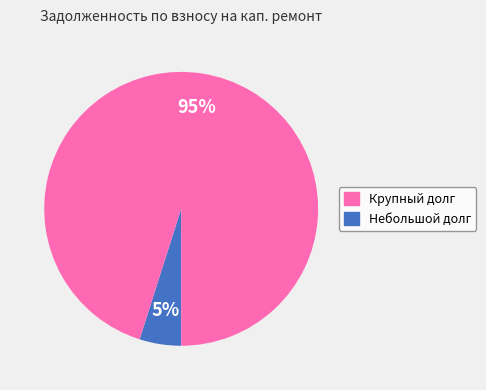

How many slices are in this pie chart?

2